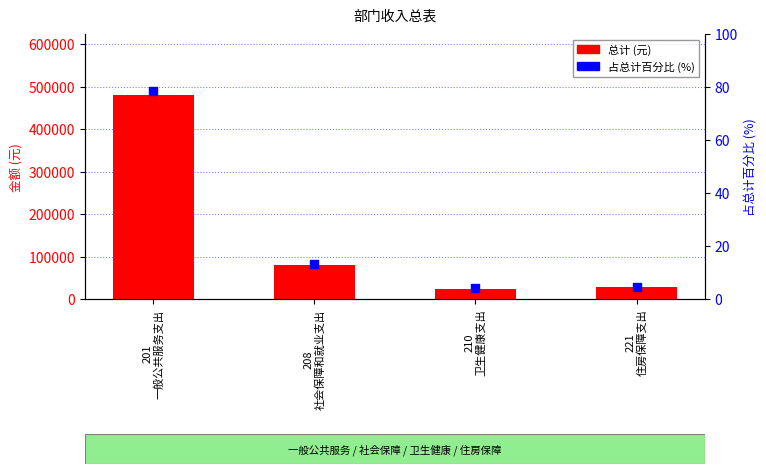

Is the value of 总计 (元) at 221
住房保障支出 greater than the value of 占总计百分比 (%) at 221
住房保障支出?

Yes